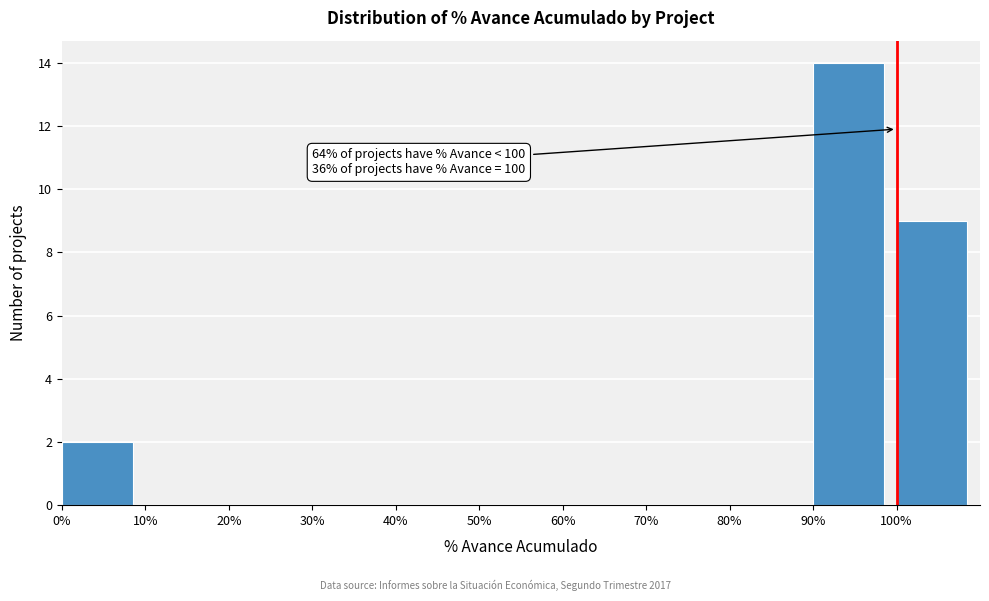

Over which range of the x-axis is the bar tallest?

90 to 100